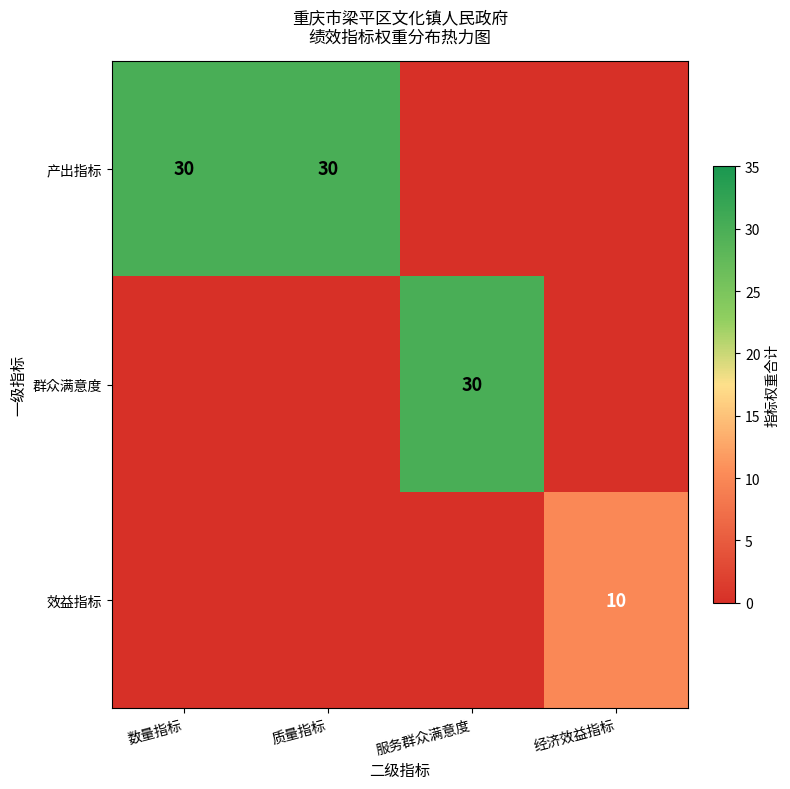

The 产出指标 series shows 30 at 数量指标. True or false?

True